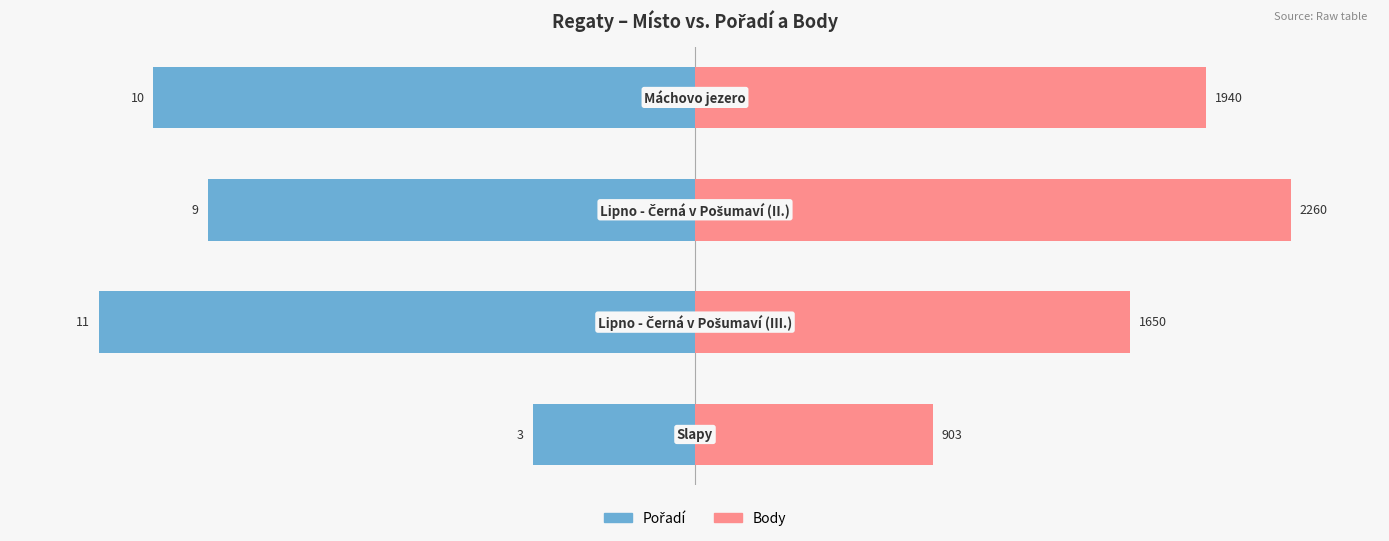

How many values in the Body series exceed 85?

2